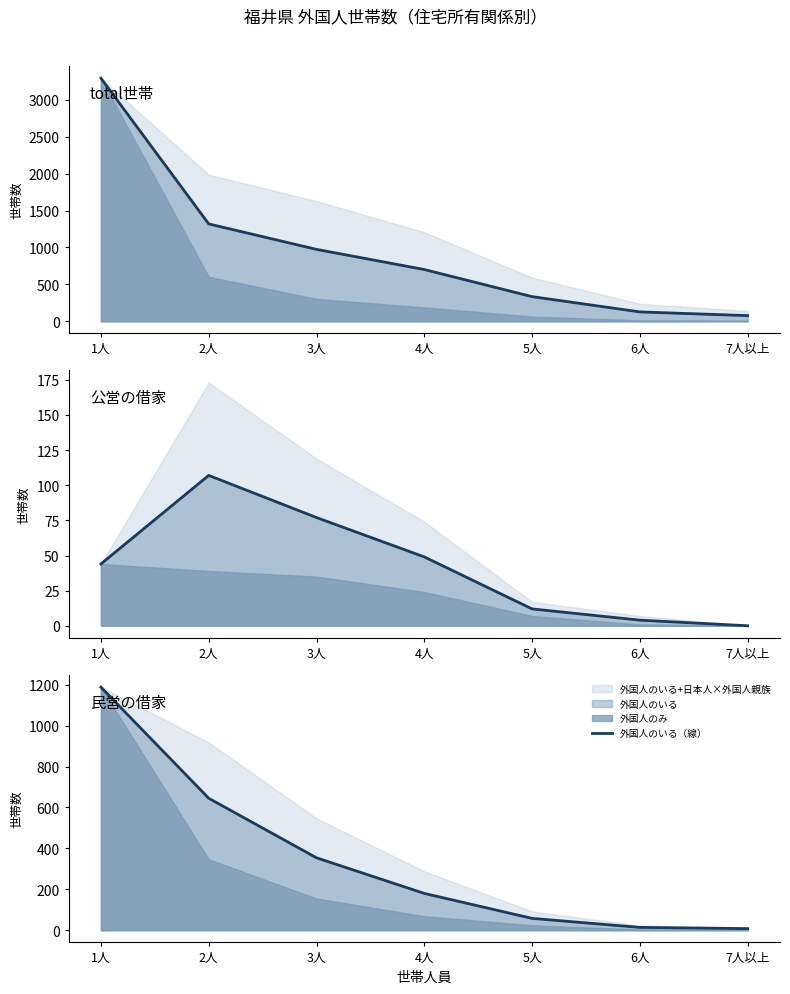

The chart shows a value of 483 at 3人. True or false?

False